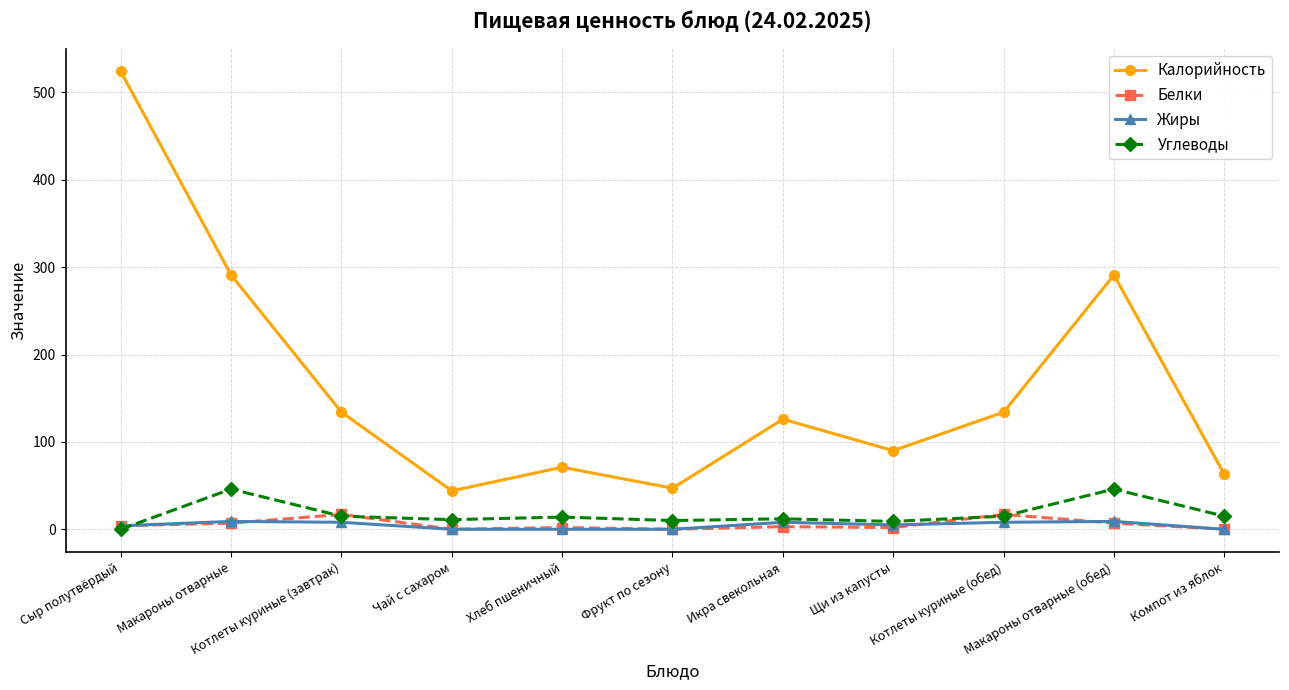

Count the number of categories in the chart.

11